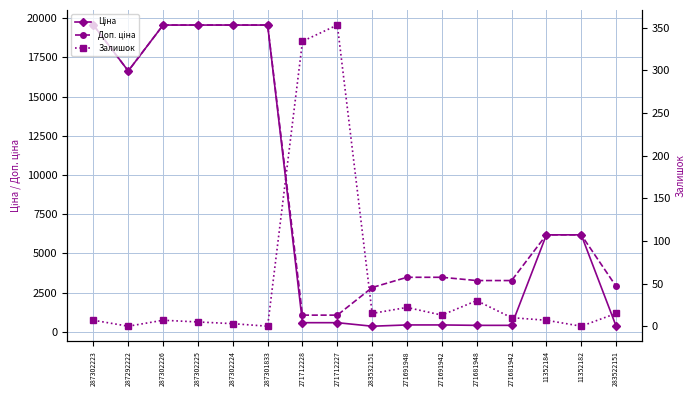

The value of Залишок at 11352184 is 10.1. True or false?

False